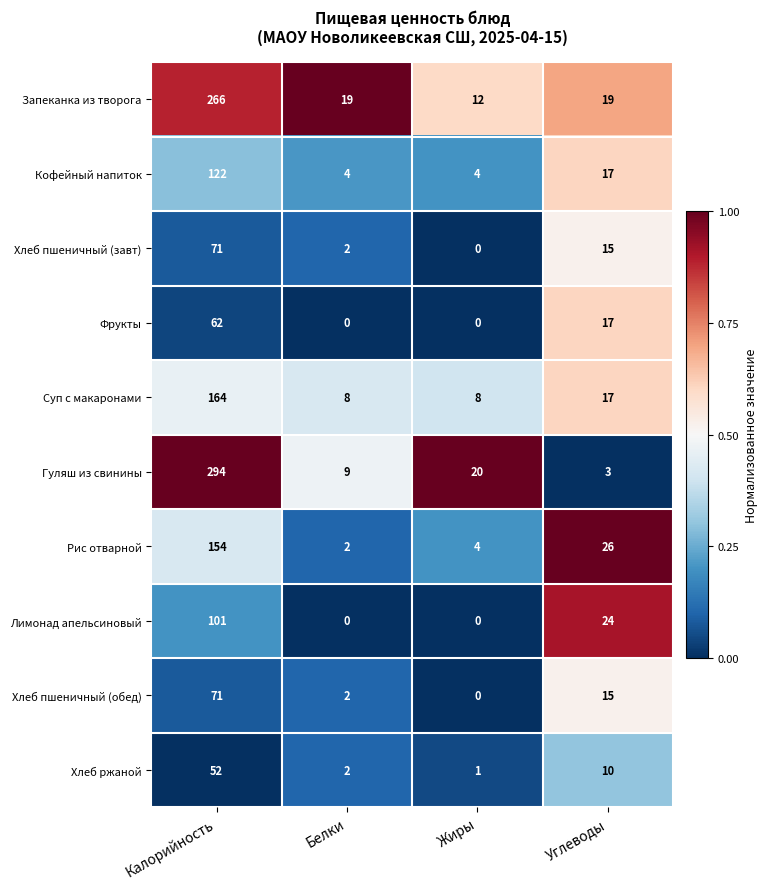

Which label corresponds to the largest value in the chart?

Калорийность